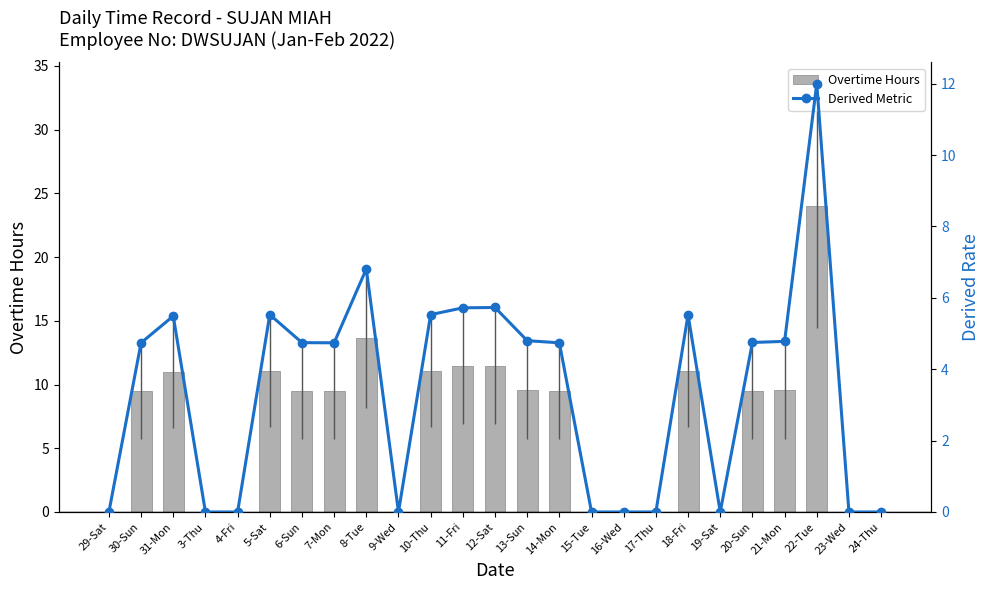

How many groups of bars are there?

25